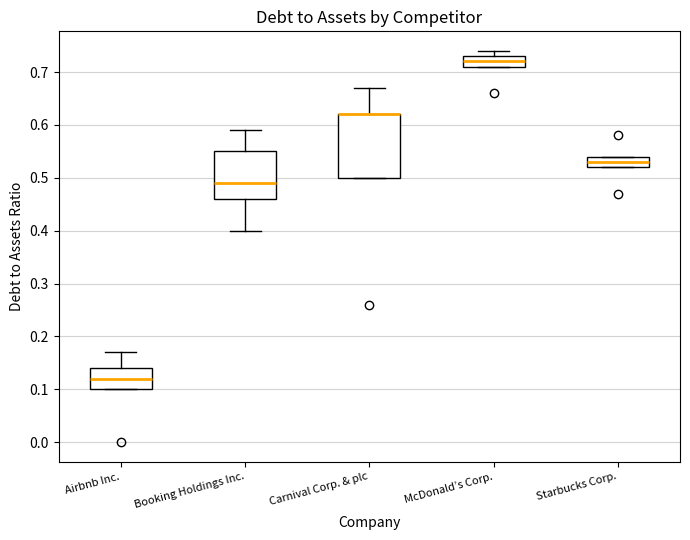

Where does the upper whisker of the box for Airbnb Inc. end on the y-axis? The values are not printed on the chart, so give them approximately, as read against the axis.

0.17